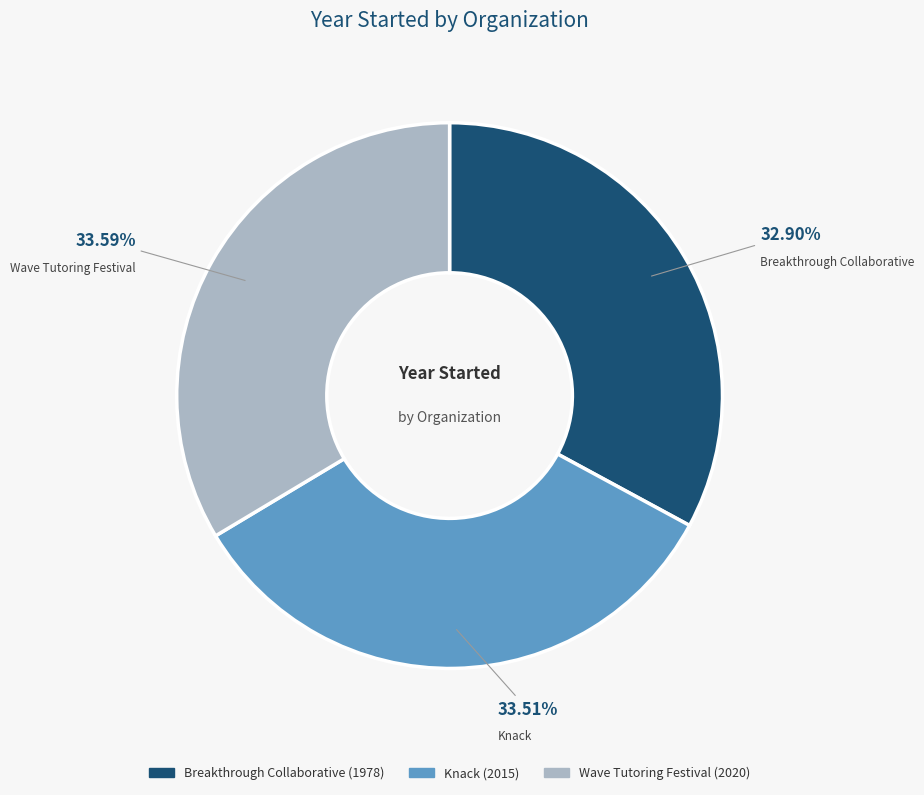

Which category has the smallest portion of the pie?

Breakthrough Collaborative